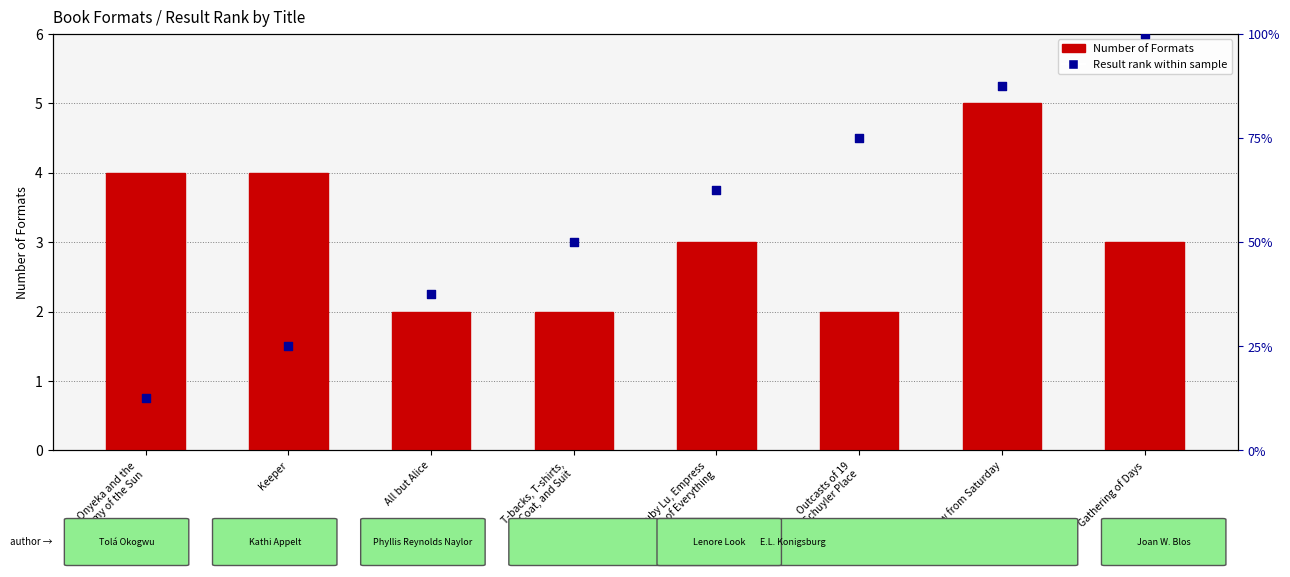

Which series has the largest total across all categories?

Result rank (scaled)